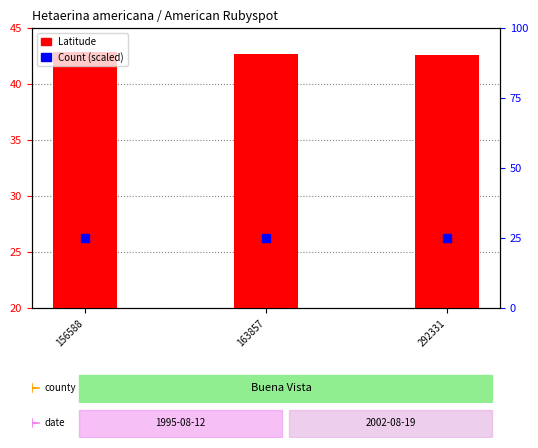

What is the total value across all series at 163857?

67.7